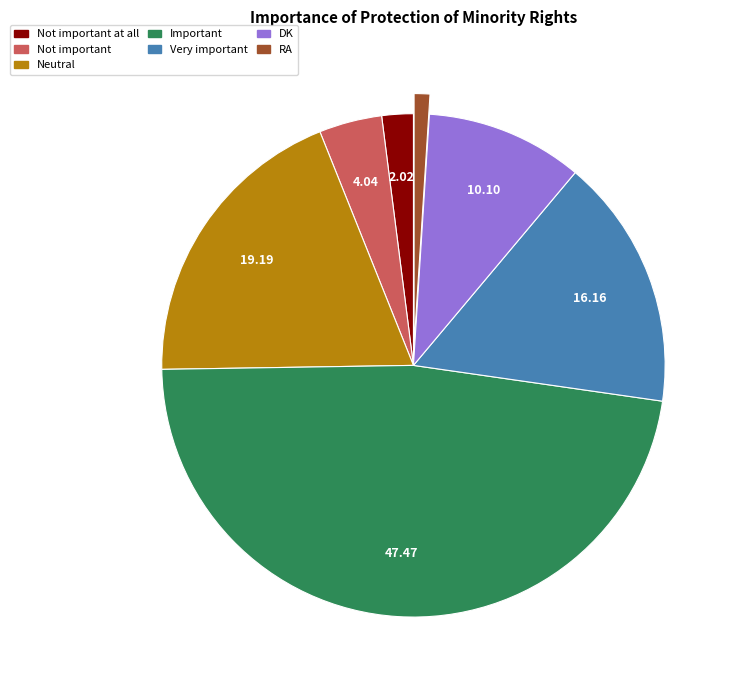

How many segments does this pie chart have?

7